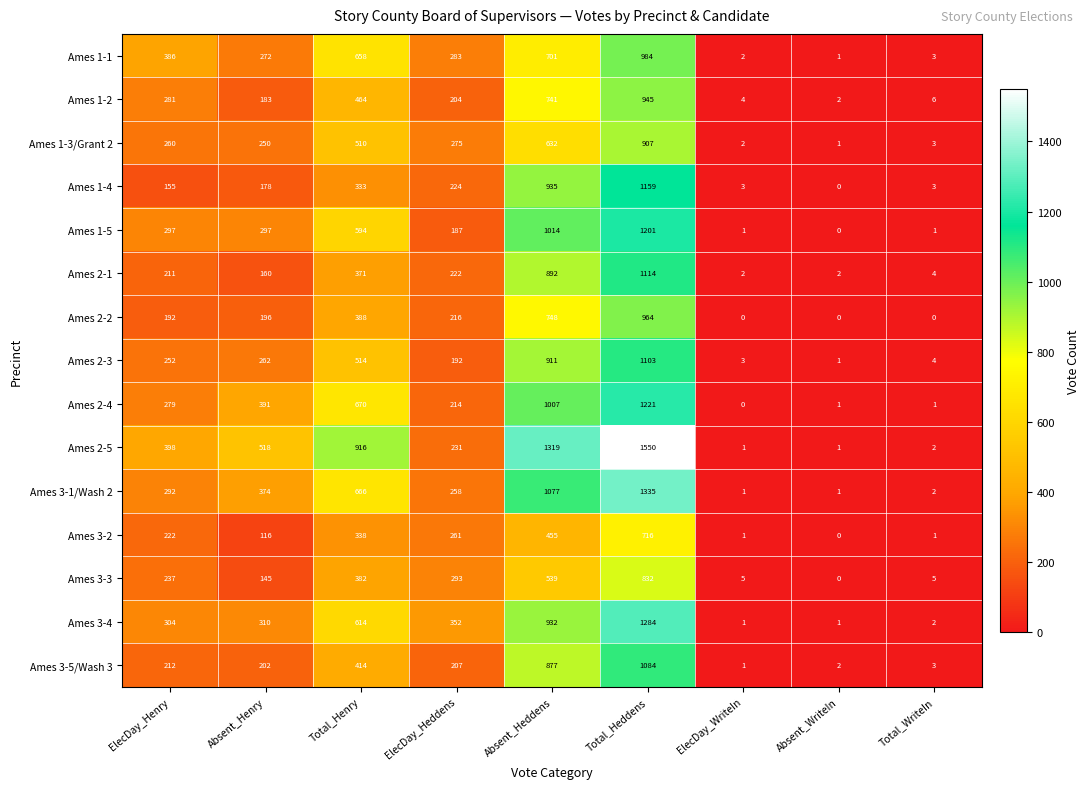

What is the difference between the second highest and minimum values in the Ames 1-3/Grant 2 series?

631